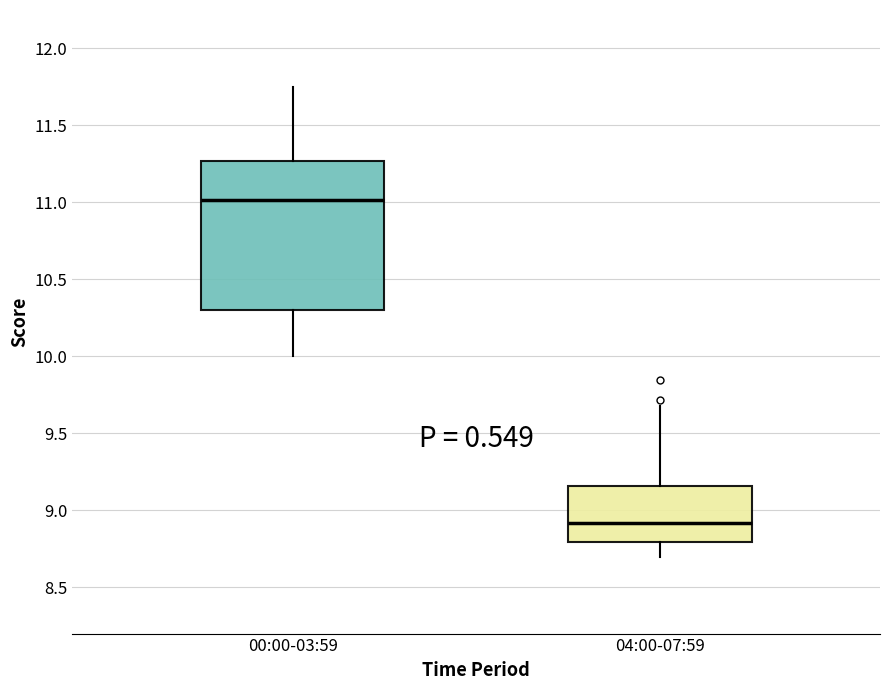

Reading left to right, transcribe this box plot: for each box, give where its median line is, the range the box spans, and where its two whiskers end, as read against the y-axis. The values are not printed on the chart, so give them approximately, as read against the axis.

00:00-03:59: median 11.00, box 10.30 to 11.25, whiskers 10.00 to 11.75
04:00-07:59: median 8.90, box 8.80 to 9.15, whiskers 8.70 to 9.70